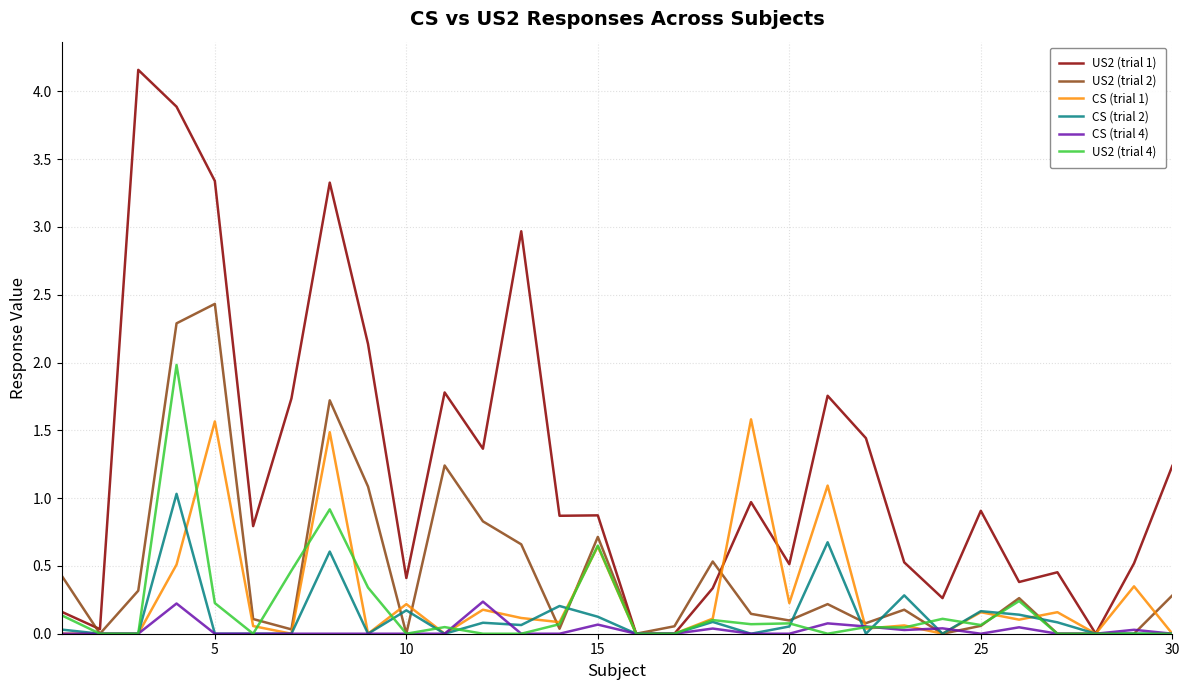

Which series has the largest total across all categories?

US2 (trial 1)